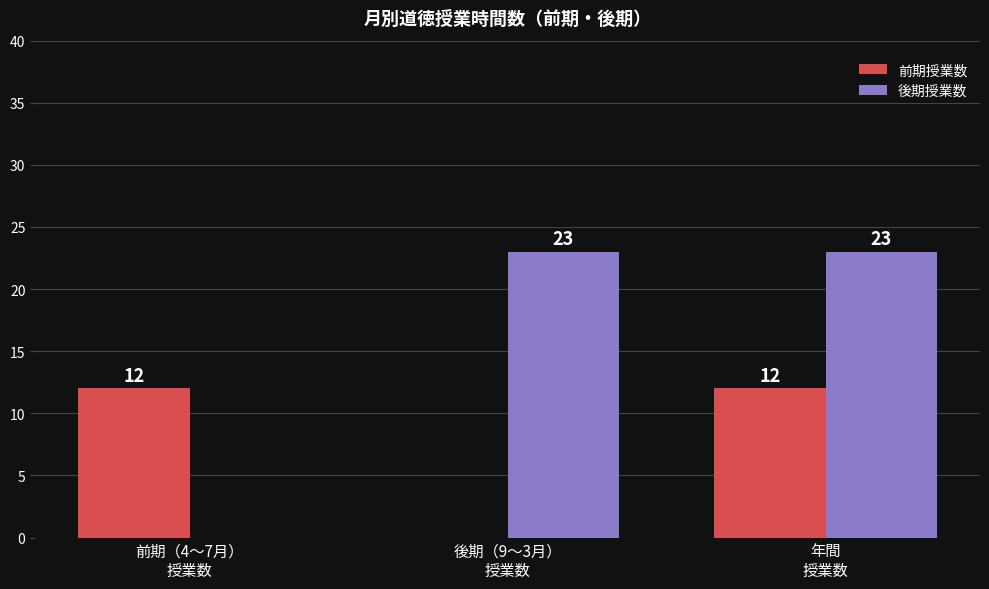

Which series has the largest total across all categories?

後期授業数